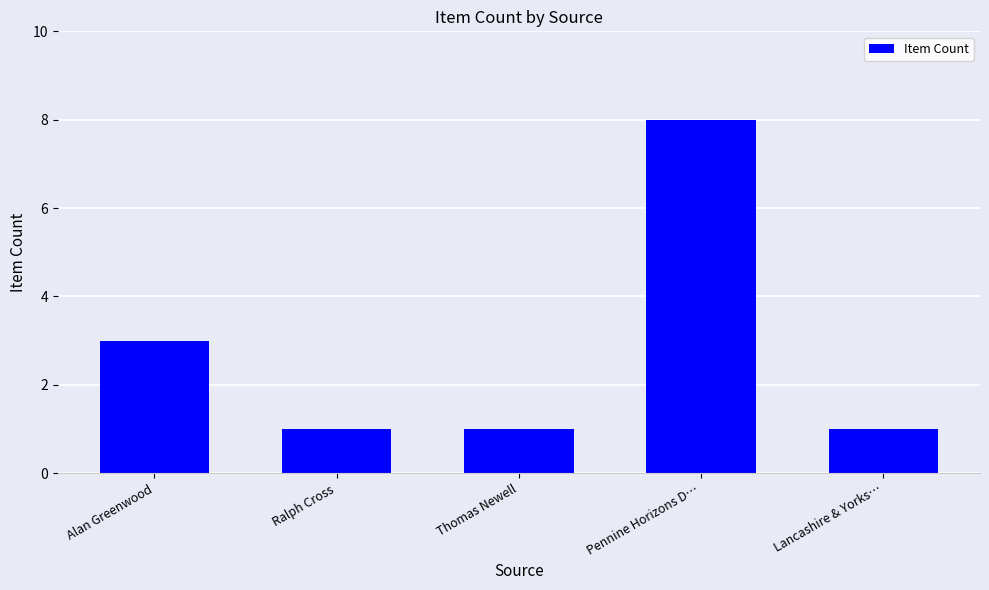

At which category does the chart reach its peak across all series?

Pennine Horizons D…